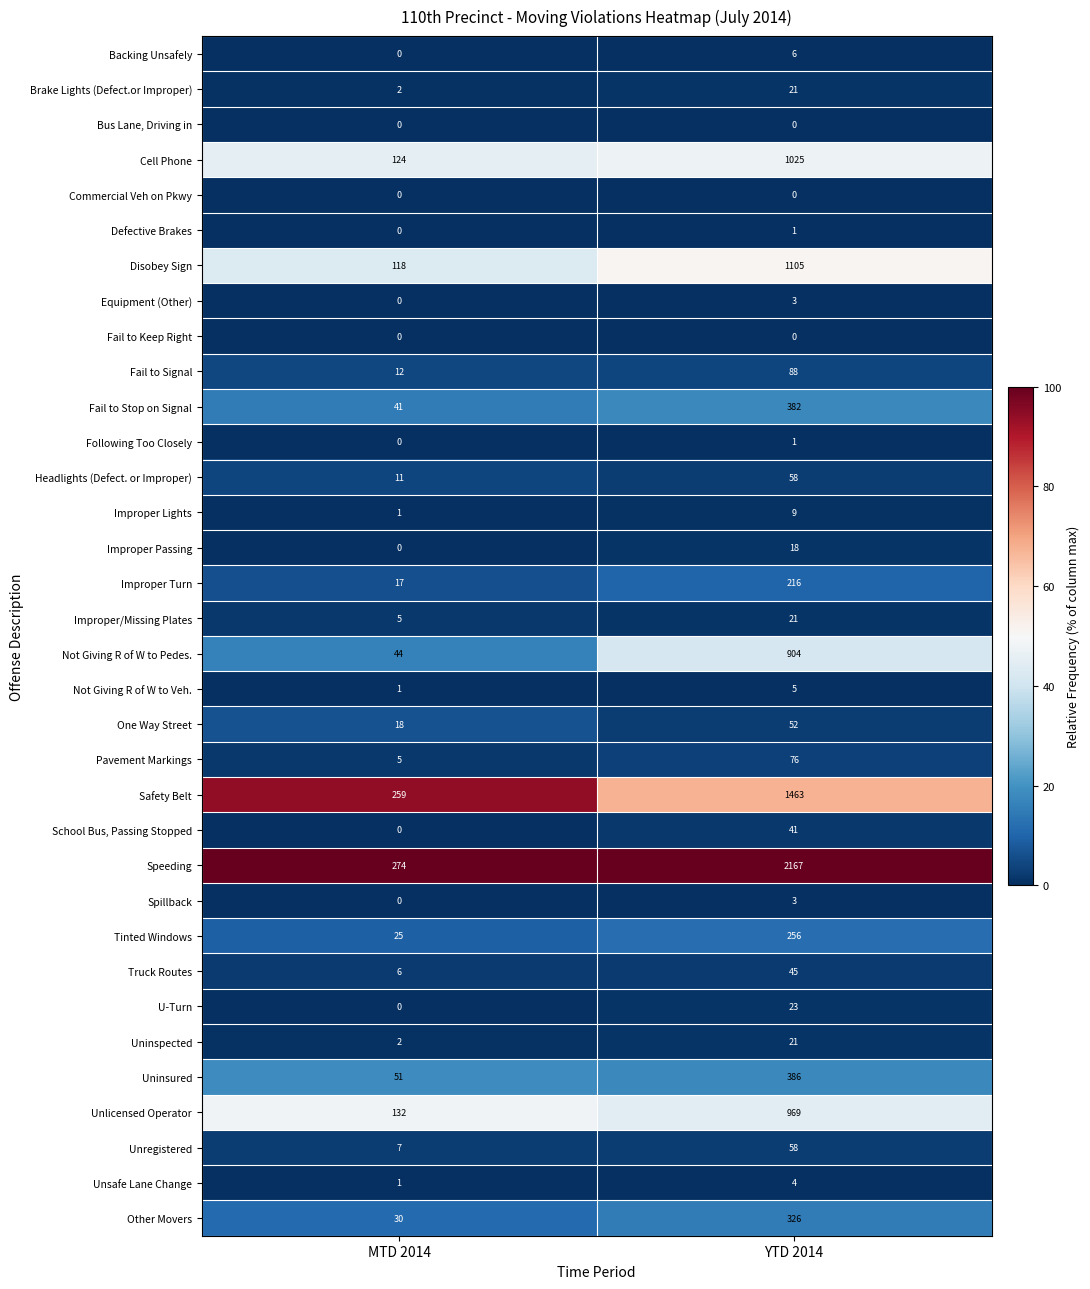

What is the difference between the highest and lowest values at YTD 2014?

2167